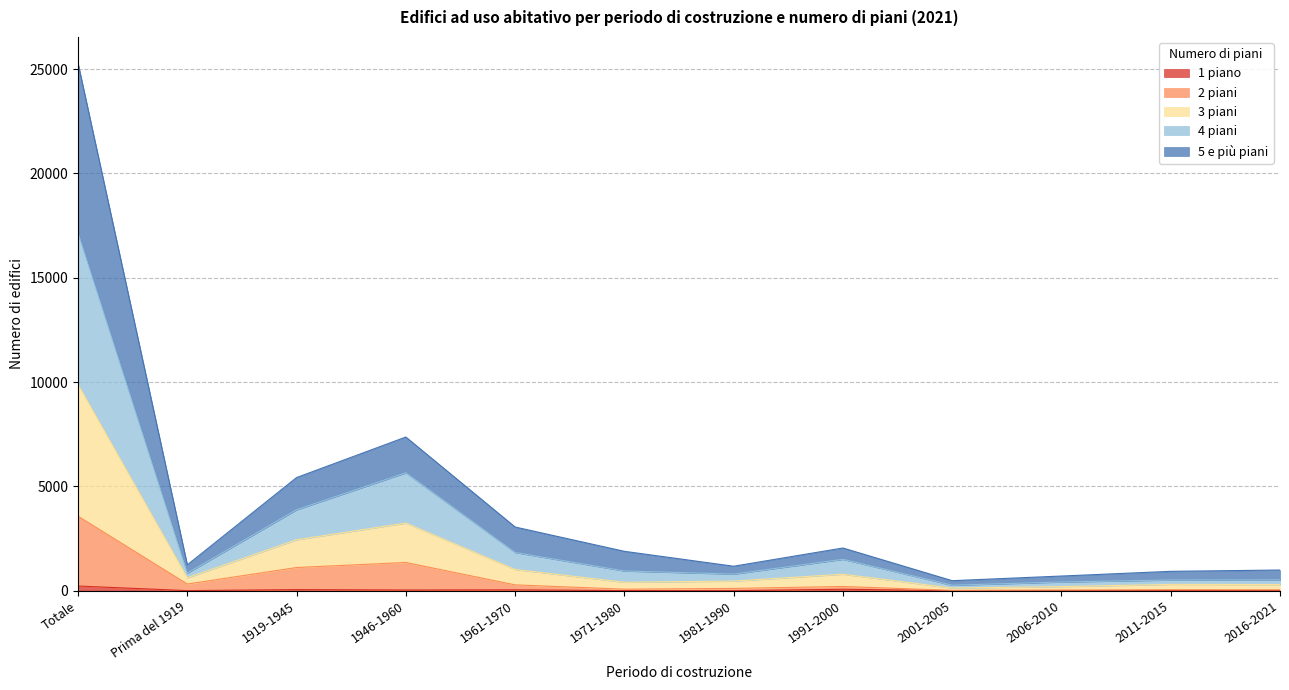

What are all the series names shown in the legend?

1 piano, 2 piani, 3 piani, 4 piani, 5 e più piani